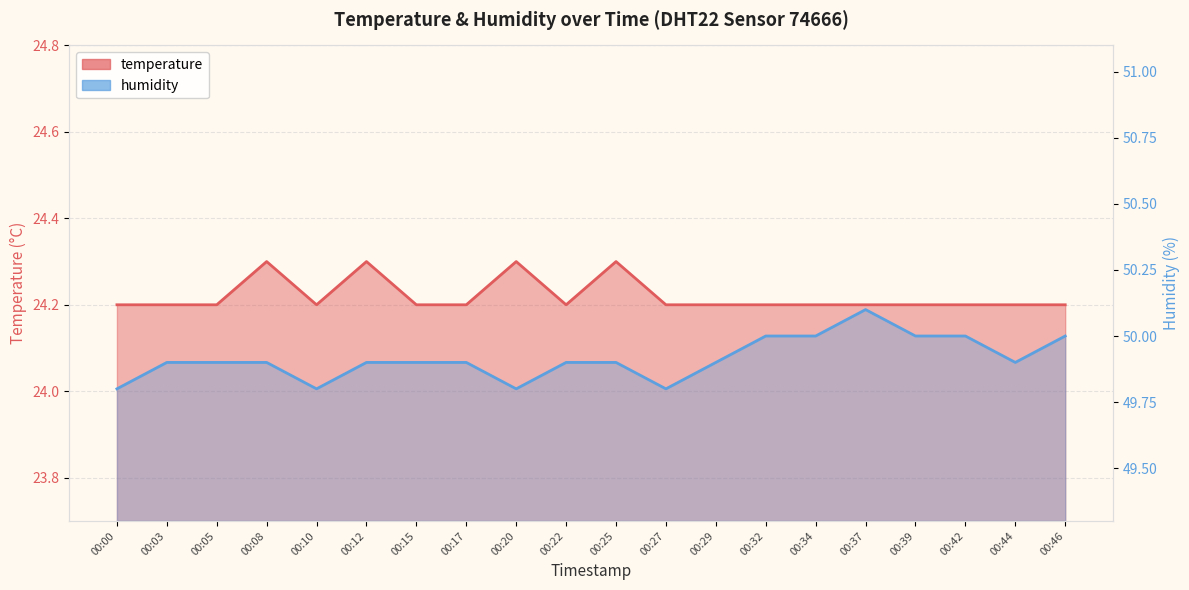

In humidity, how many points are higher than both neighbors (excluding endpoints)?

1